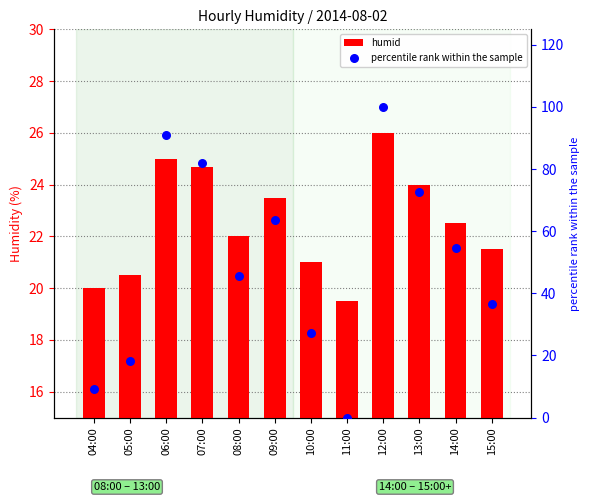

Which series has the largest total across all categories?

percentile rank within the sample